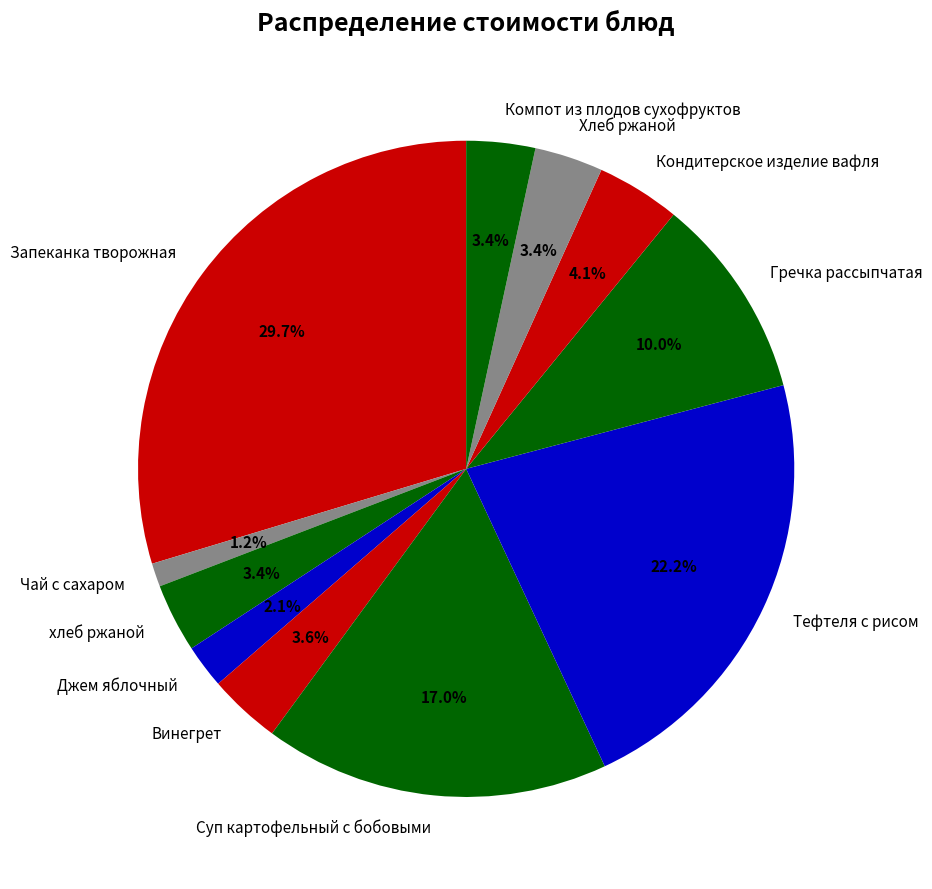

To the nearest percent, what is the average slice percentage?

9%